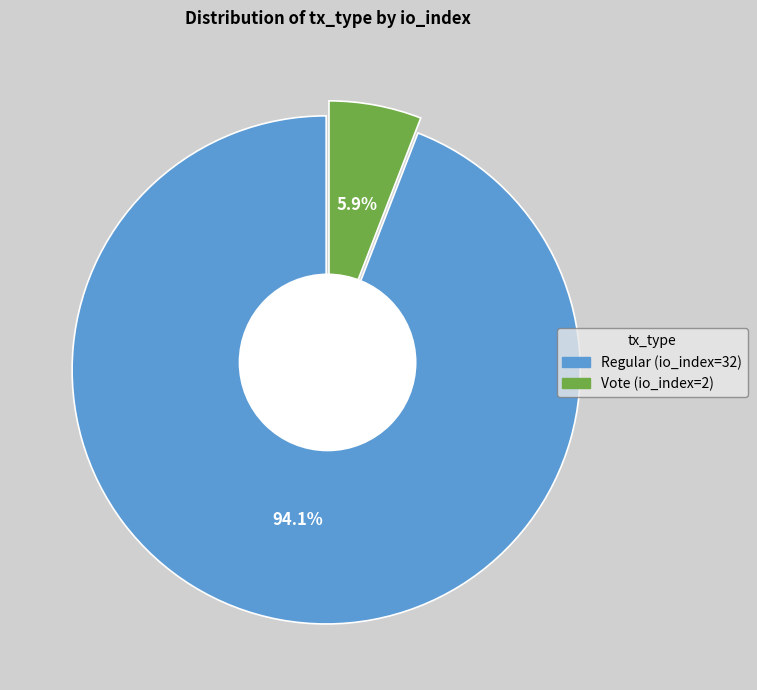

How many slices are in this pie chart?

2